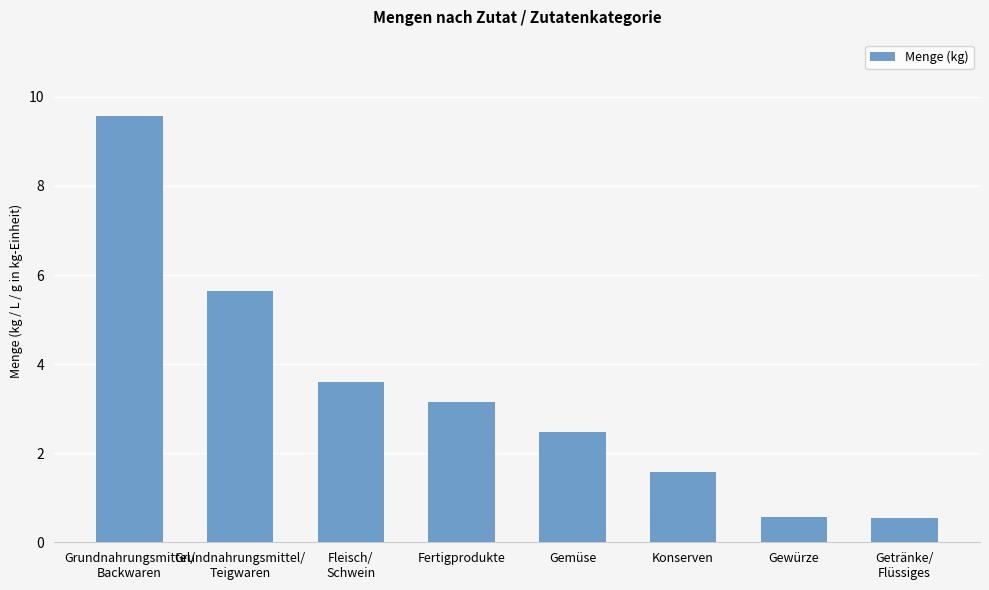

How many bars are there in total?

8